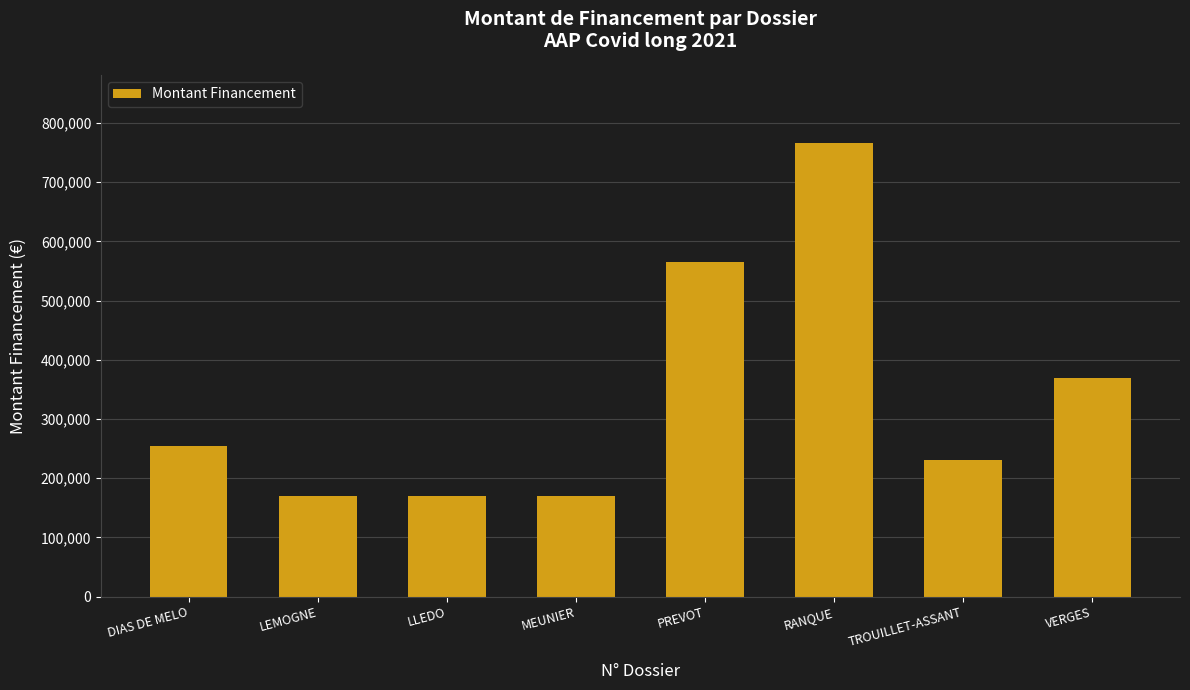

How many series are shown in this chart?

1